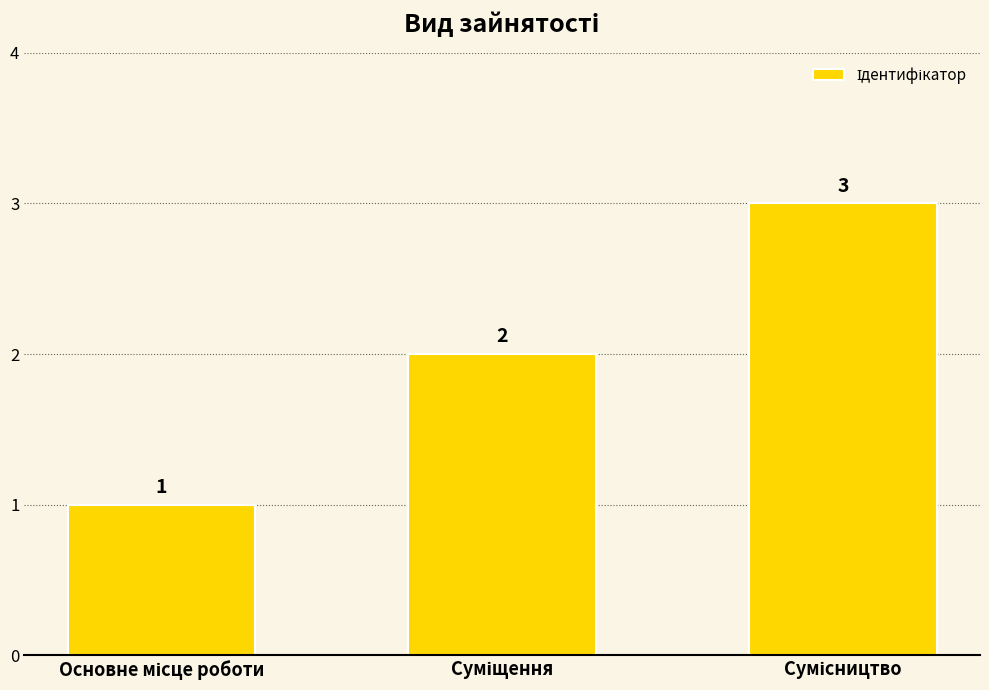

What is the sum of all values?

6